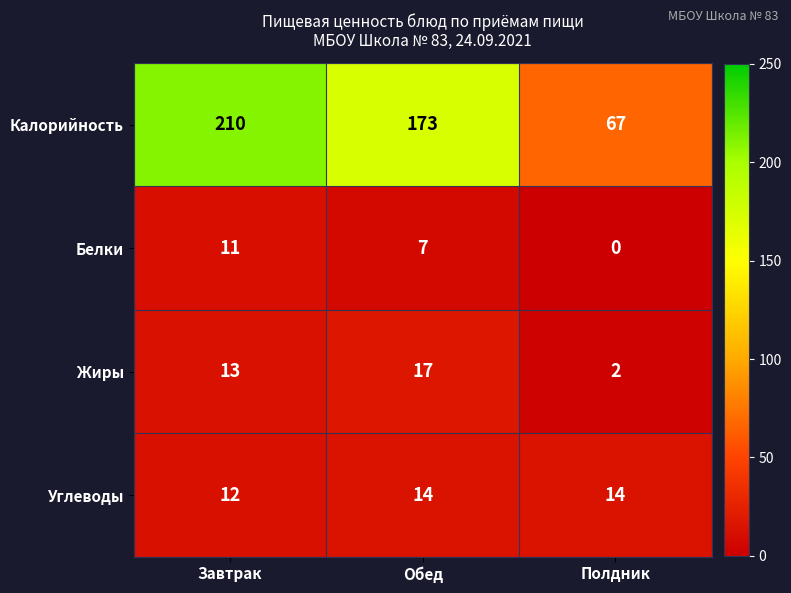

What is the sum of all Жиры values?

32